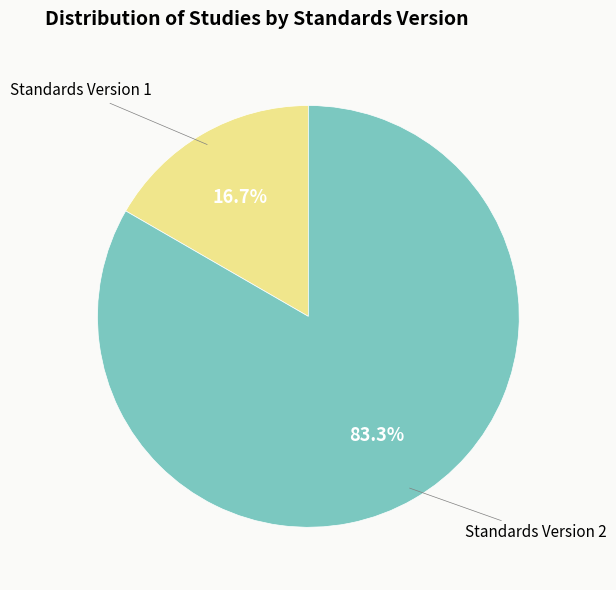

Which category has the smallest portion of the pie?

Standards Version 1